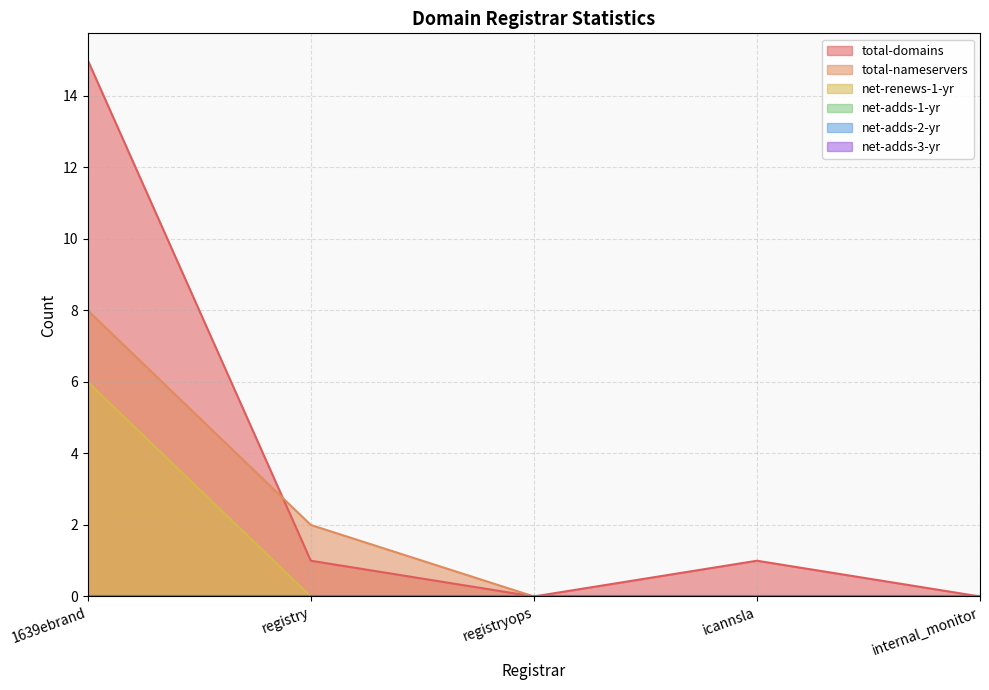

What is the label of the 1st point from the left?

1639ebrand